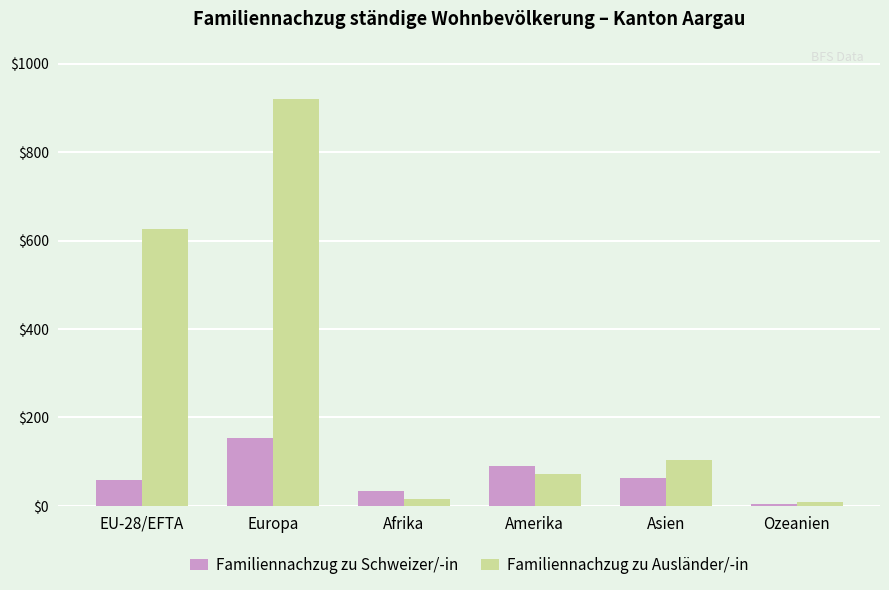

Reading right to left, list all the values displayed in this chart.

Familiennachzug zu Schweizer/-in: Ozeanien=5	Asien=63	Amerika=90	Afrika=34	Europa=154	EU-28/EFTA=58
Familiennachzug zu Ausländer/-in: Ozeanien=10	Asien=104	Amerika=73	Afrika=16	Europa=921	EU-28/EFTA=626